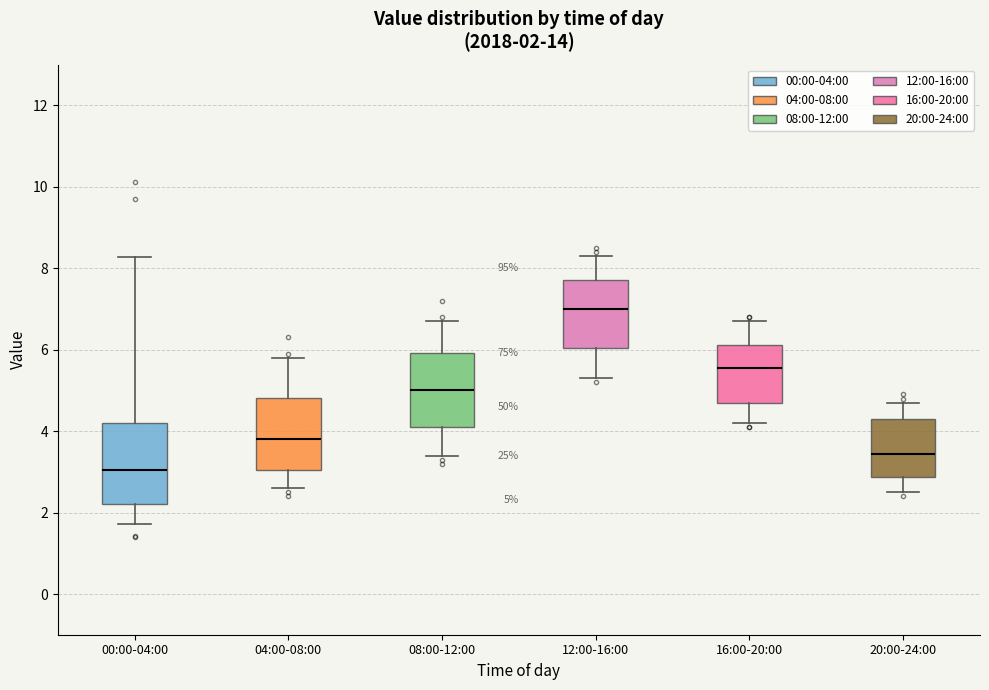

Which box's median line is the lowest?

00:00-04:00